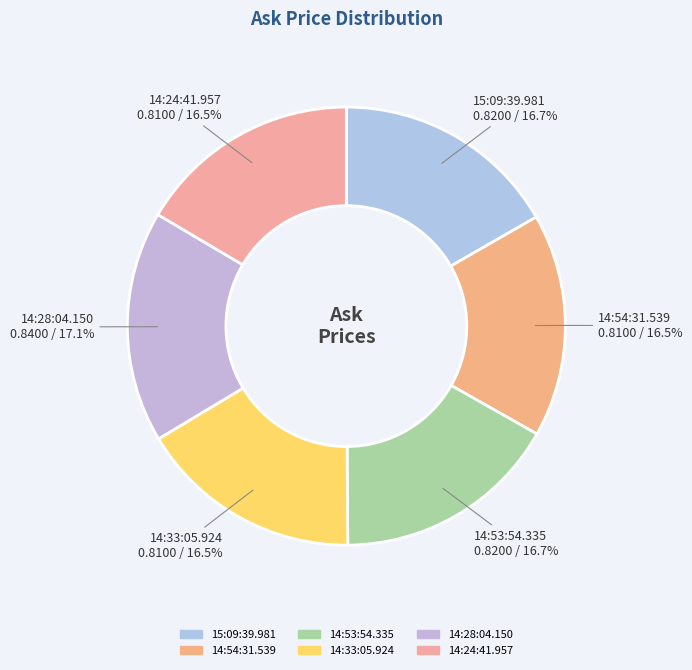

Is there any slice that represents more than half of the pie?

No